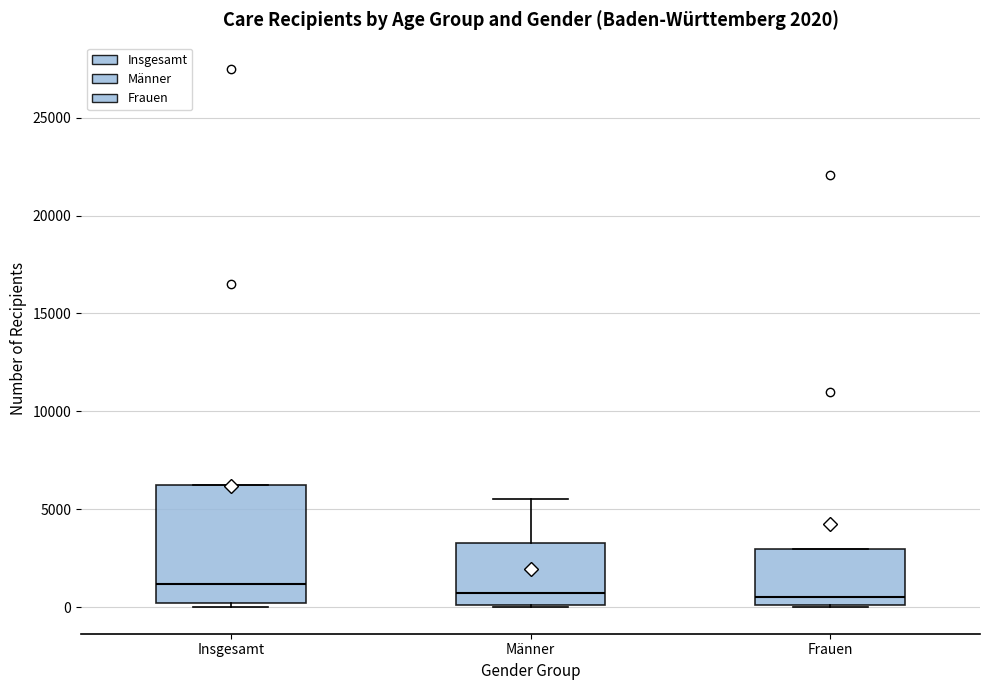

Comparing the boxes themselves (not the whiskers), which one is the tallest?

Insgesamt